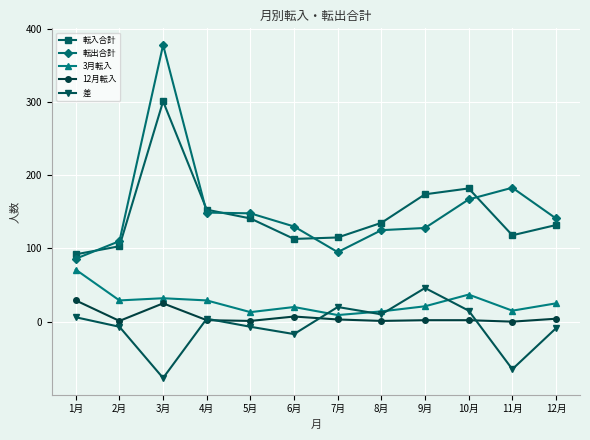

Read the 差 value at 11月, to the nearest 5.

-65